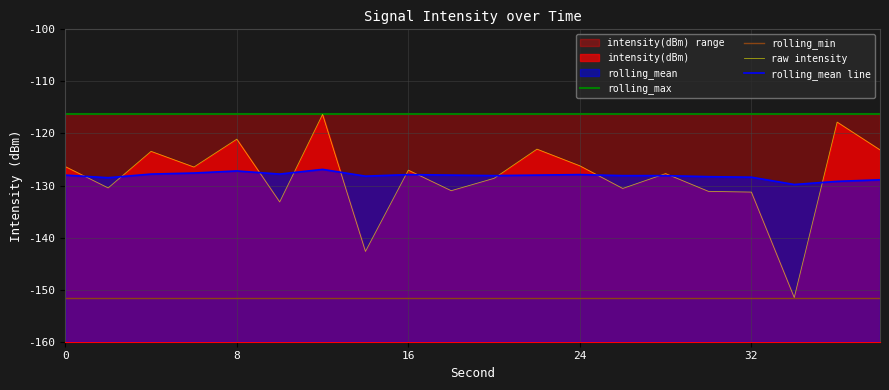

At how many categories does at least one series exceed -124?

20